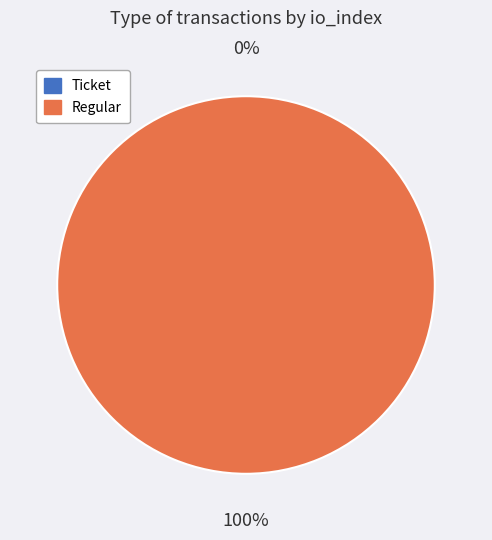

Which slice is the largest?

Regular (index 52)